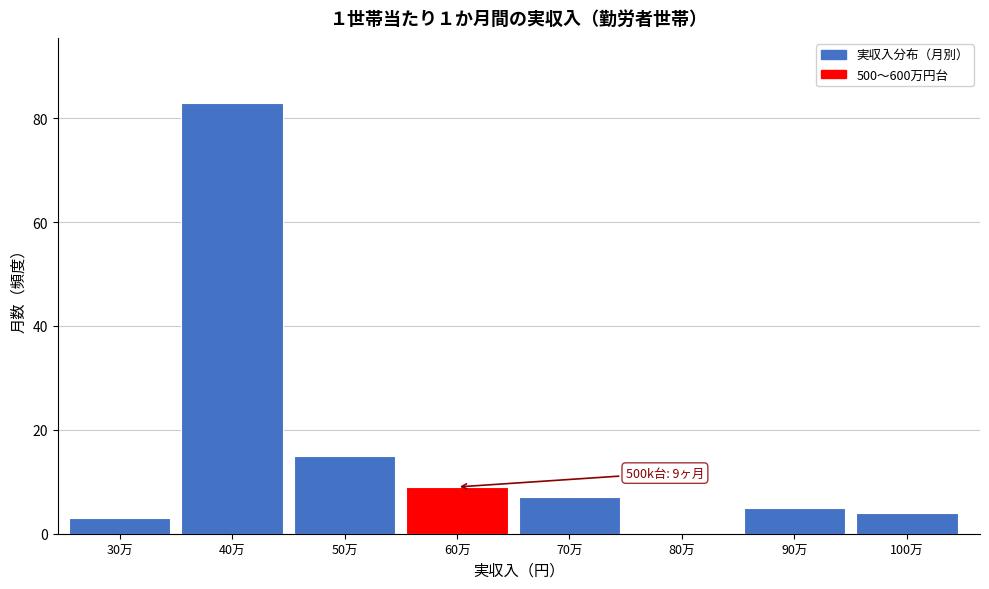

Reading left to right, list all the values displayed in this chart.

30万=3	40万=83	50万=15	60万=9	70万=7	80万=0	90万=5	100万=4